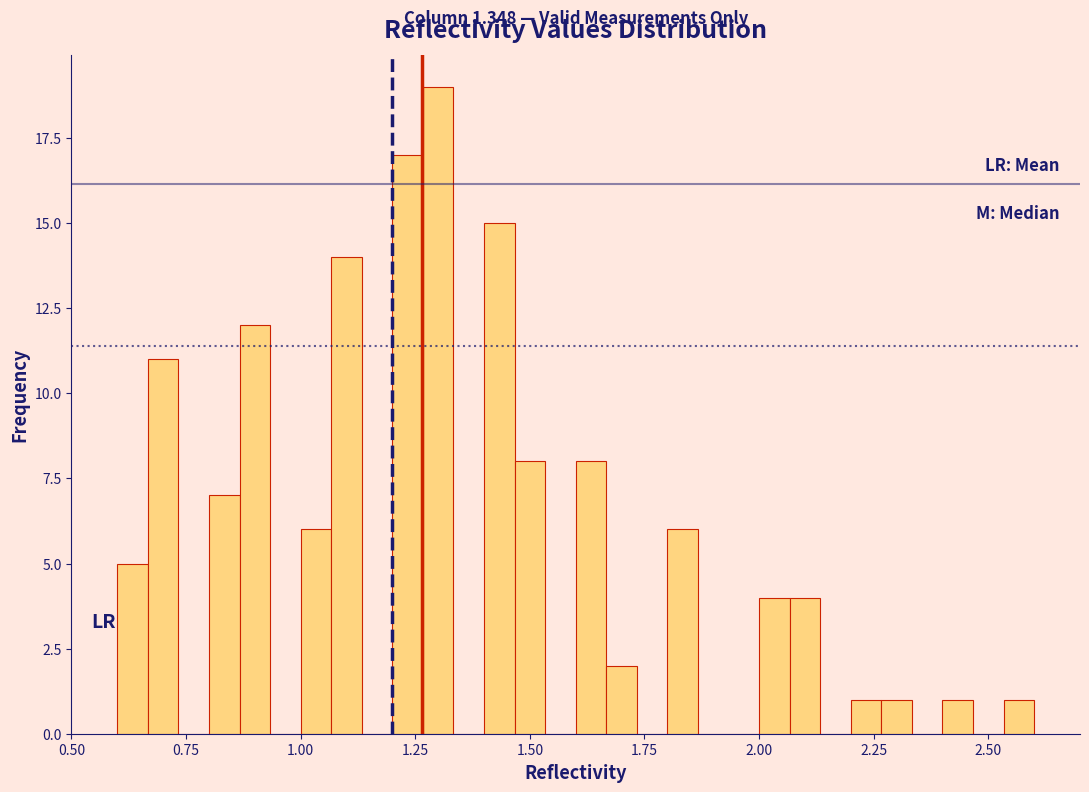

Around what value on the x-axis is the tallest bar? Give the approximate position of its centre, as read against the axis.

1.30